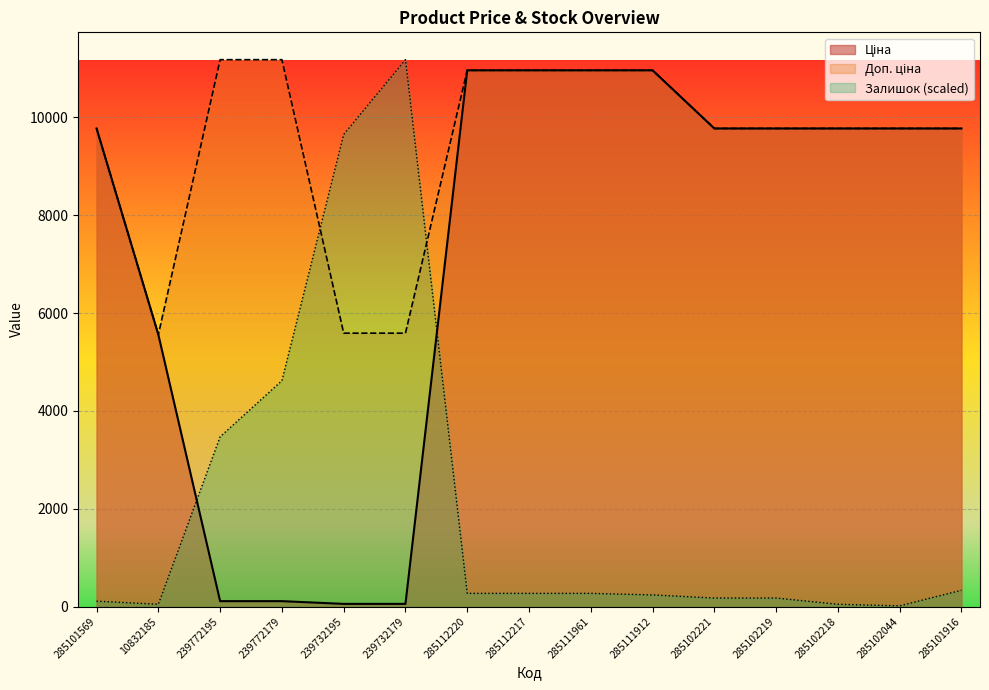

At which category is the sum across all series the highest?

285112220